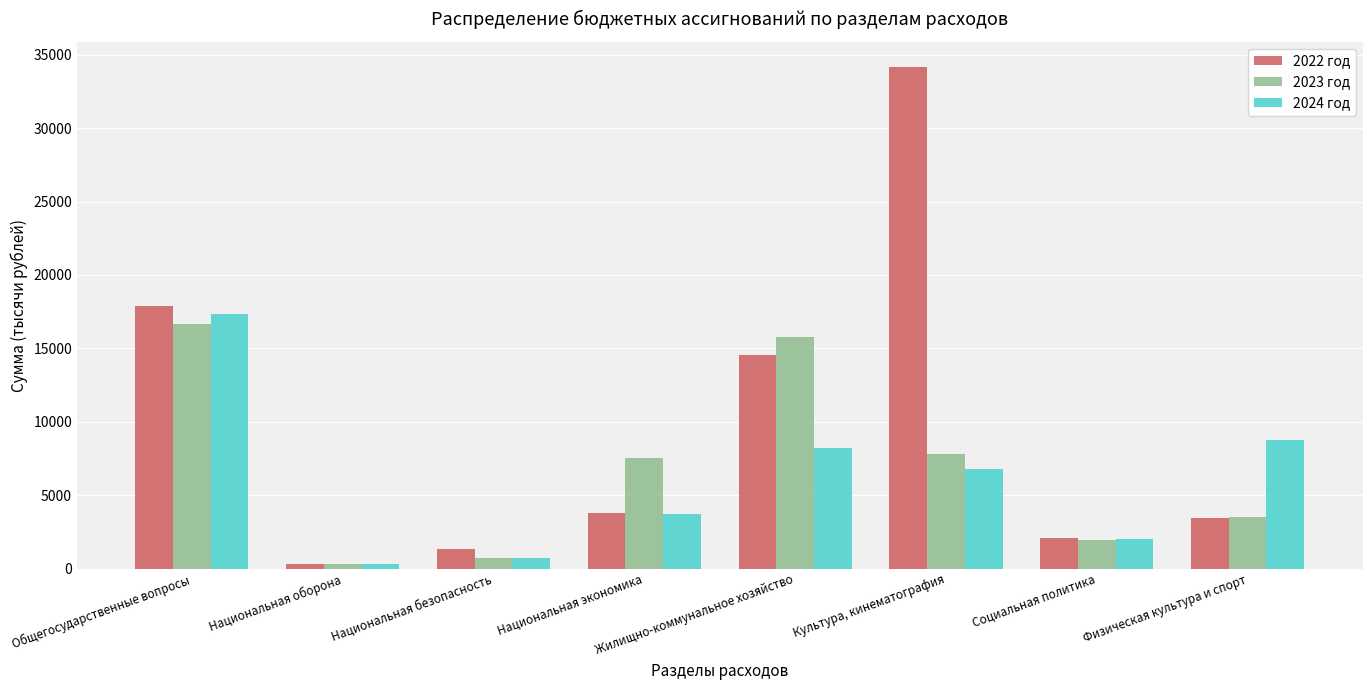

Rank the categories by 2023 год value from lowest to highest.

Национальная оборона, Национальная безопасность, Социальная политика, Физическая культура и спорт, Национальная экономика, Культура, кинематография, Жилищно-коммунальное хозяйство, Общегосударственные вопросы